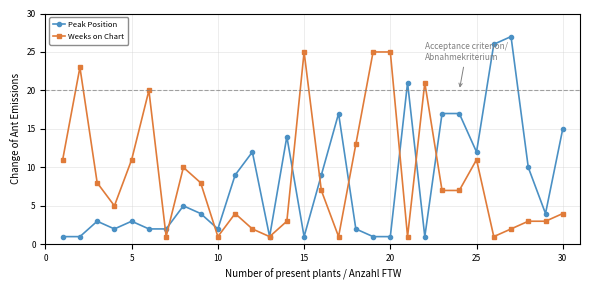

What is the value of the Weeks on Chart point at the 23rd from the left?

7